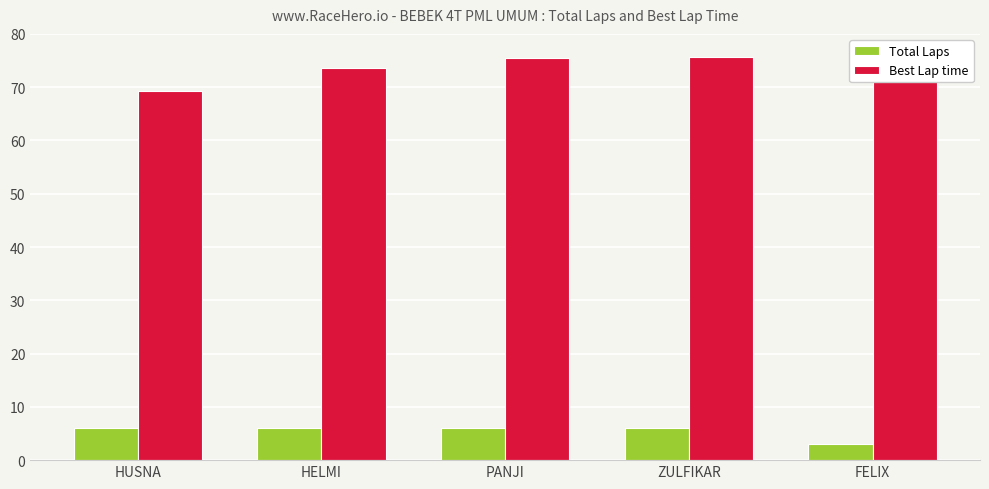

The Best Lap time series shows 113.4 at FELIX. True or false?

False